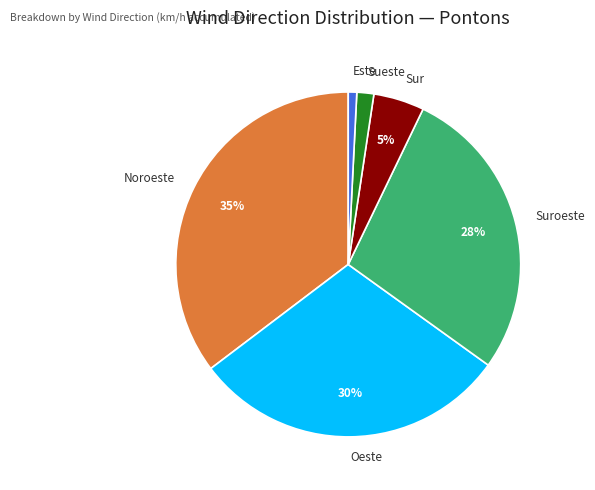

Between Oeste and Noroeste, which is larger?

Noroeste